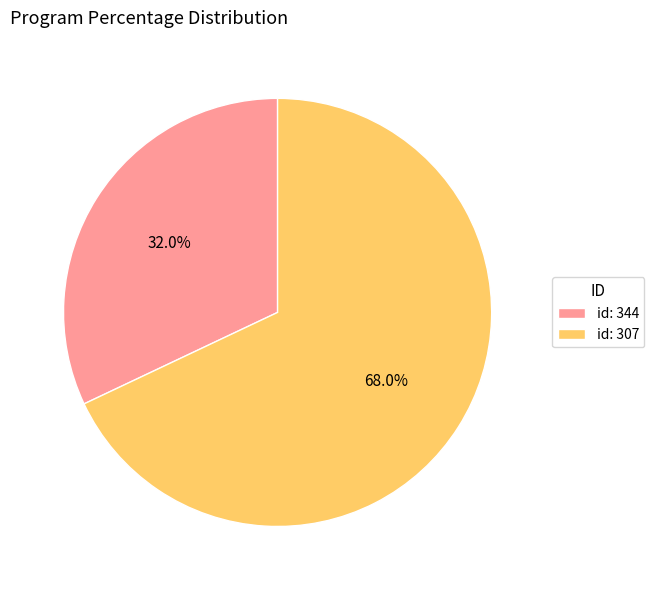

Rank the categories by value from lowest to highest.

id: 344, id: 307